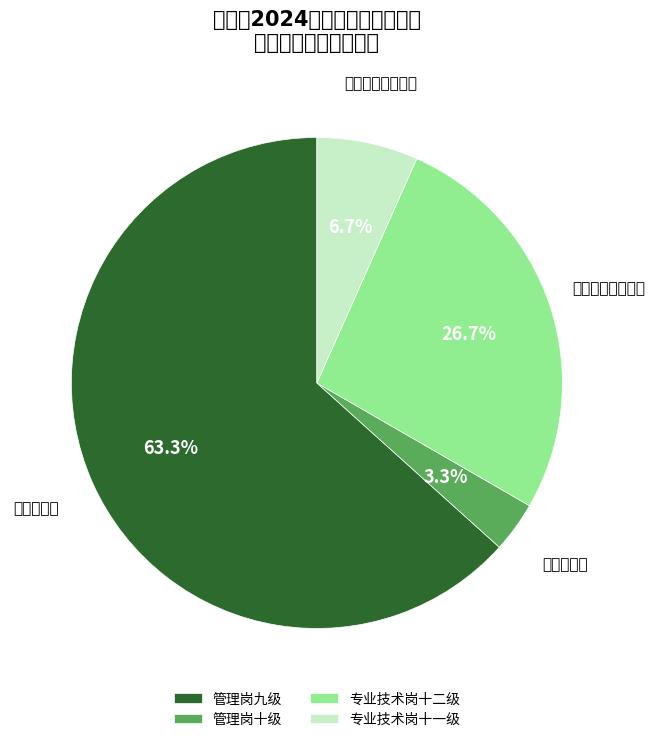

To the nearest percent, what is the difference between the largest and smallest slice percentages?

60%